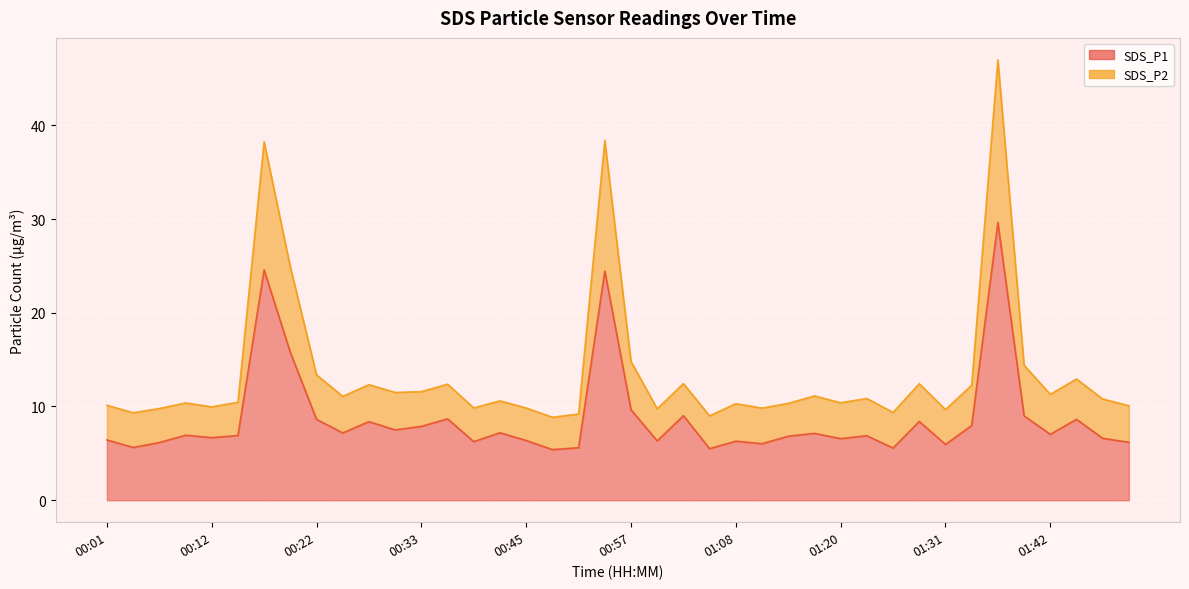

What is the greatest value displayed?

47.0